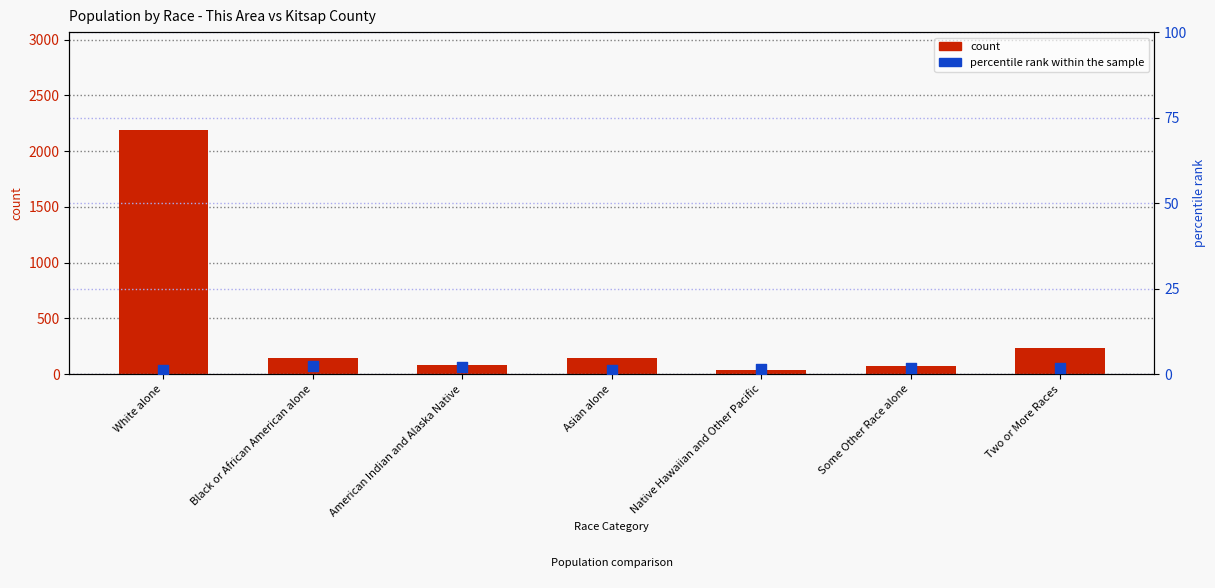

Which series contains the highest Y value?

count